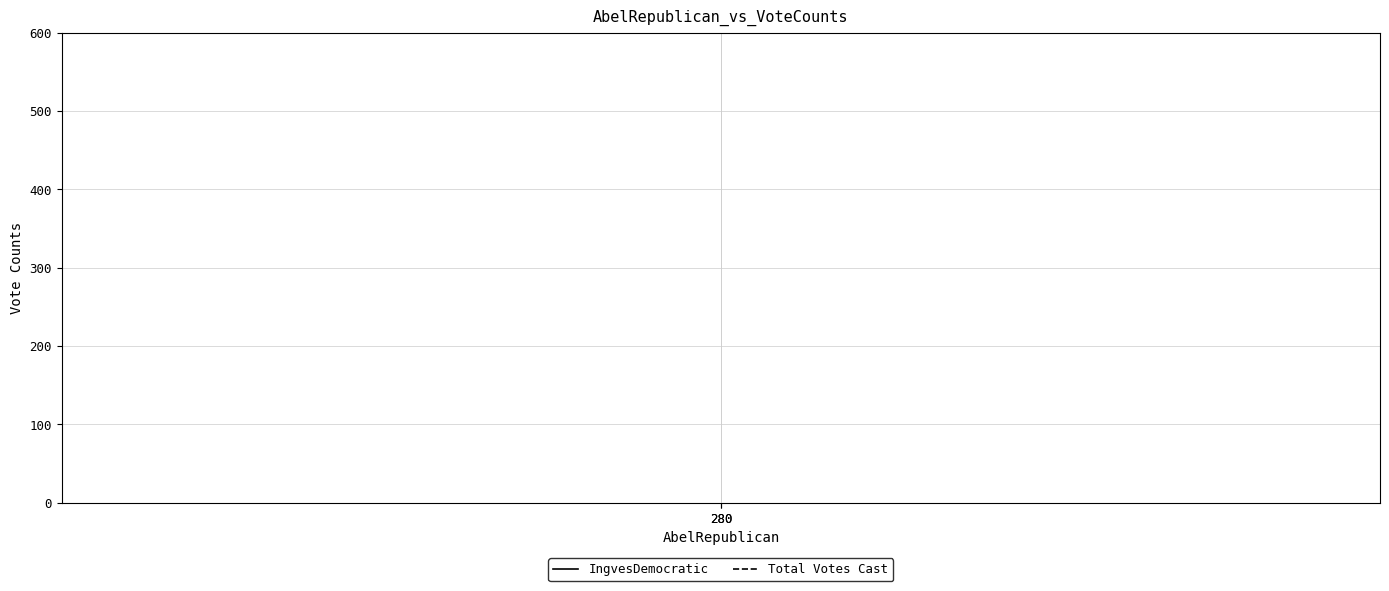

The value of Total Votes Cast at 280 is 540. True or false?

True